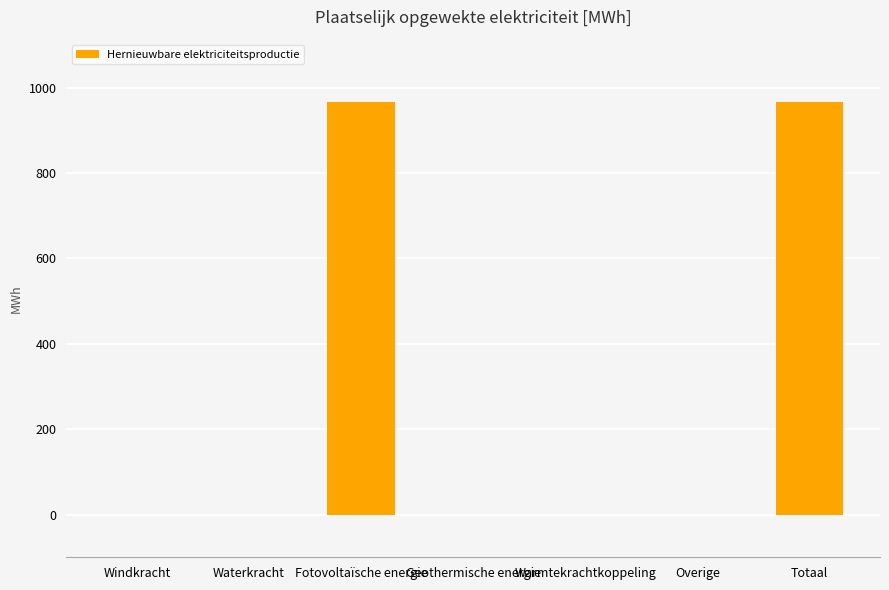

Is it true that the value at Geothermische energie is 0.0?

True